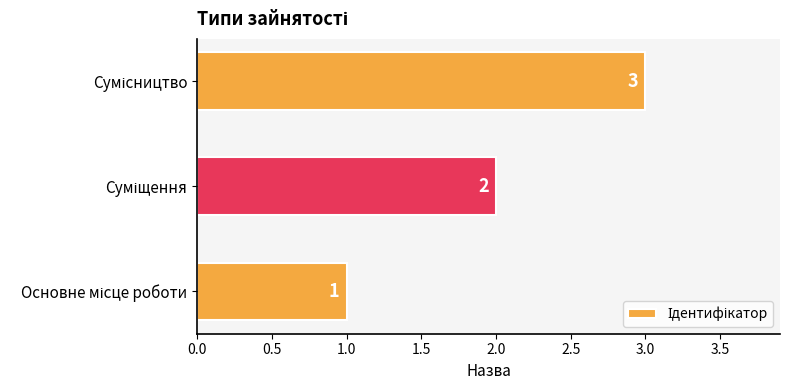

How many values are between 1 and 3?

3